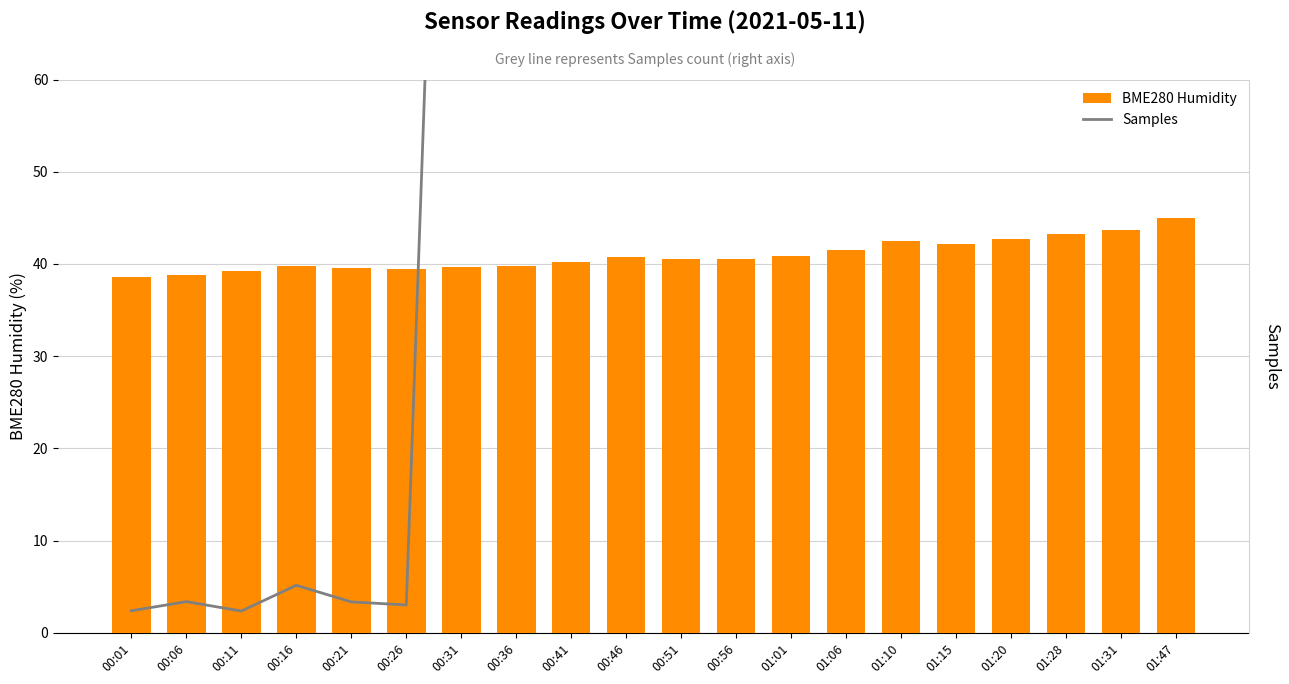

Which series has the largest total across all categories?

Samples